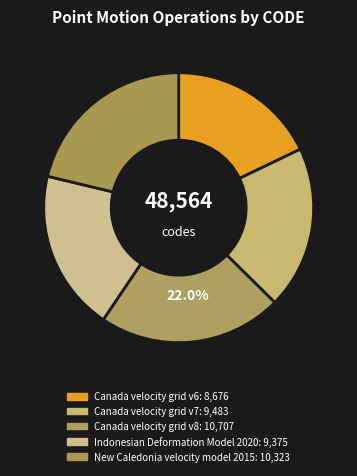

Is New Caledonia velocity model 2015 the majority of the pie?

No